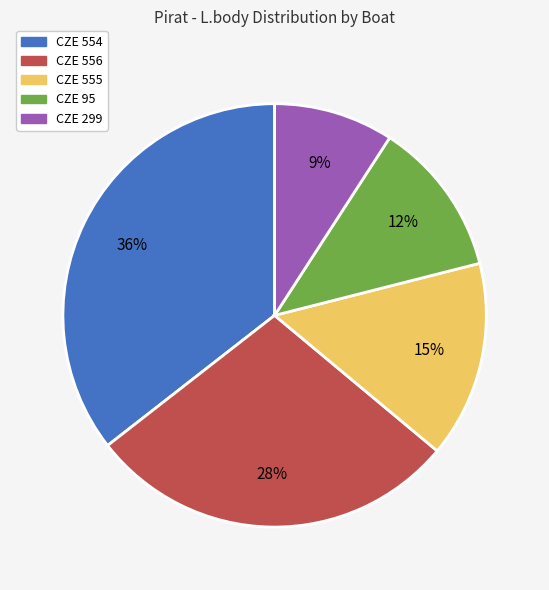

To the nearest percent, what portion does CZE 299 represent?

9%